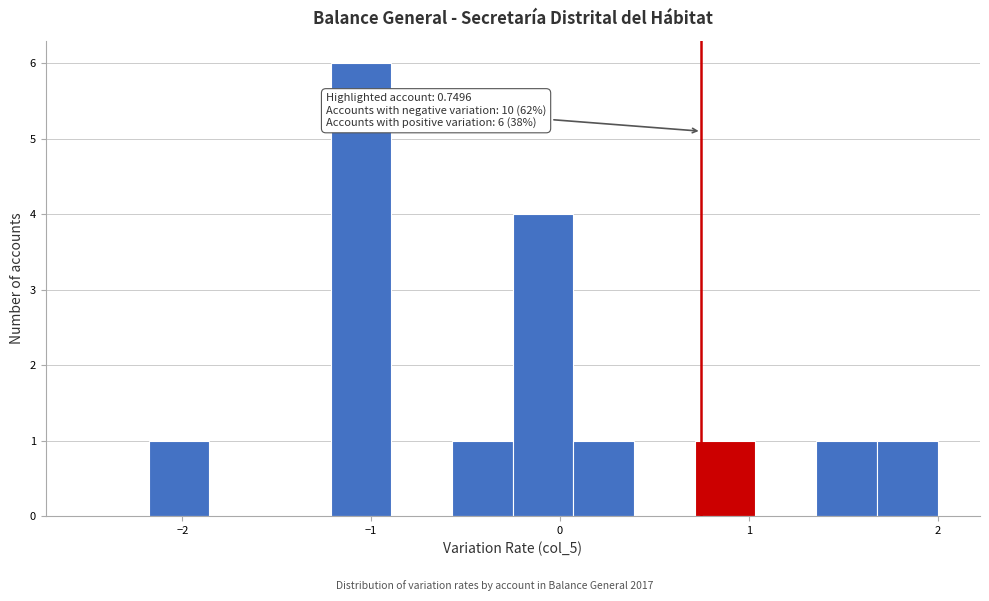

Read against the x-axis, roughly where is the centre of the tallest bar?

-1.1